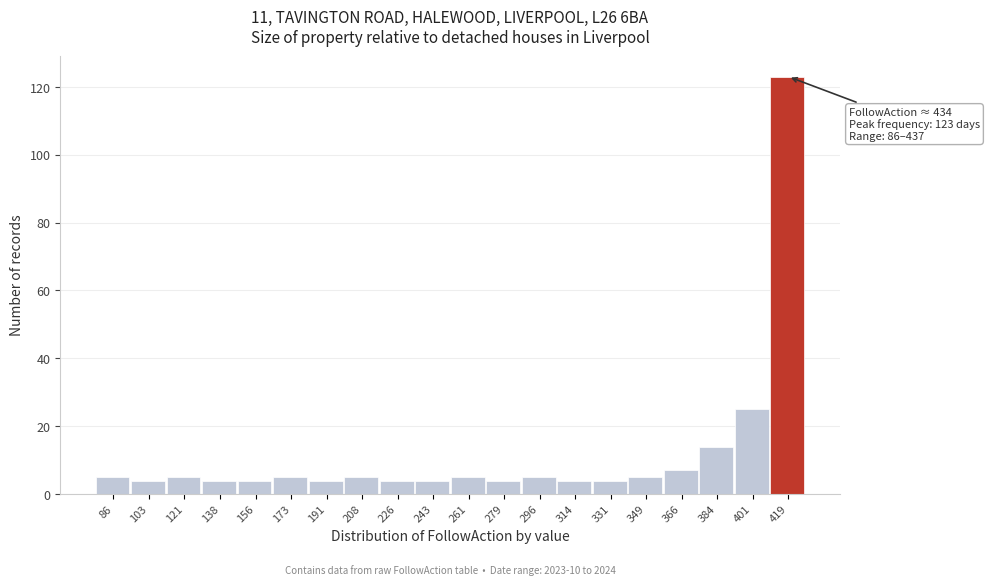

Reading left to right, transcribe all the data shown in this chart.

86=5	103=4	121=5	138=4	156=4	173=5	191=4	208=5	226=4	243=4	261=5	279=4	296=5	314=4	331=4	349=5	366=7	384=14	401=25	419=123